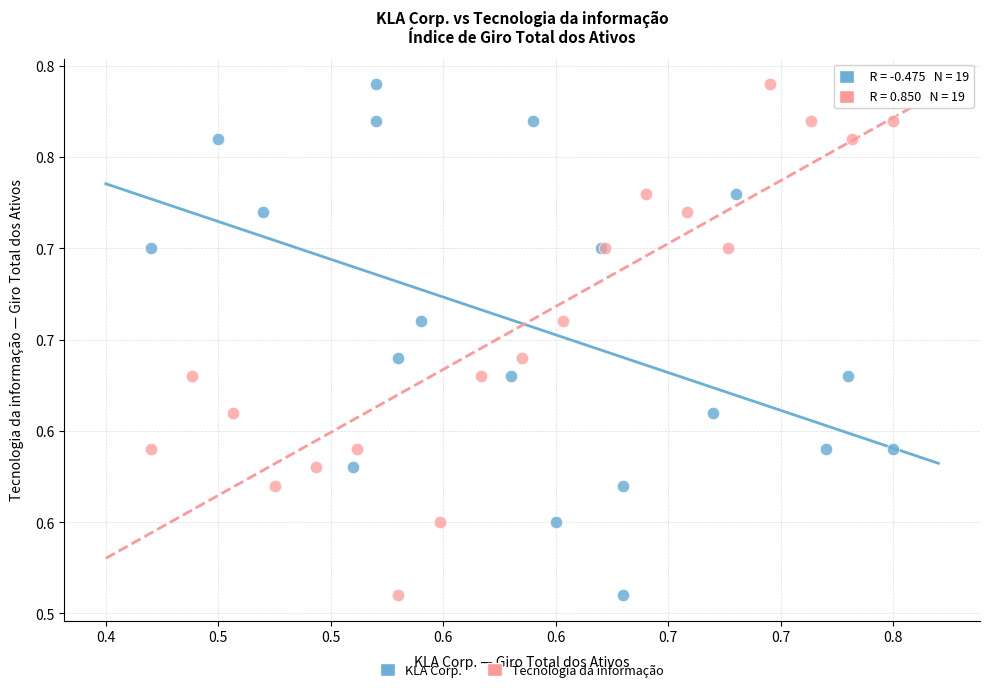

What are all the series names shown in the legend?

KLA Corp., Tecnologia da informação